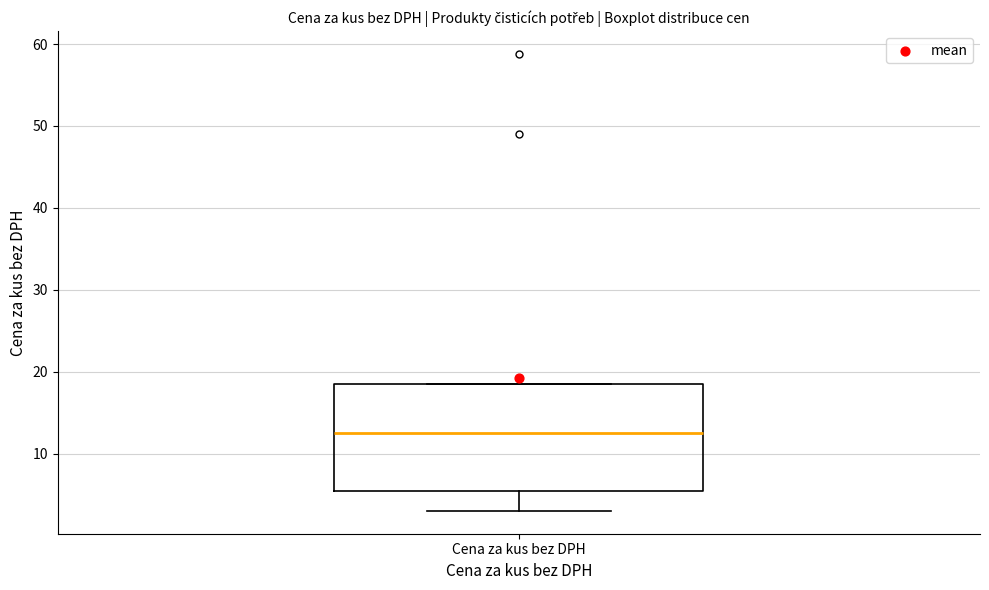

Transcribe this box plot: give where the median line is, the range the box spans, and where the two whiskers end, as read against the y-axis. The values are not printed on the chart, so give them approximately, as read against the axis.

median 13, box 5 to 18, whiskers 3 to 18